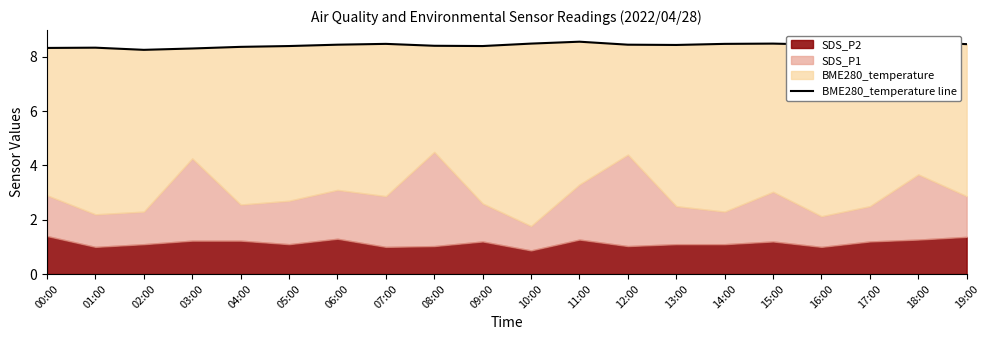

Rank the categories by value from highest to lowest.

11:00, 18:00, 17:00, 10:00, 15:00, 07:00, 14:00, 19:00, 06:00, 12:00, 16:00, 13:00, 08:00, 05:00, 09:00, 04:00, 01:00, 00:00, 03:00, 02:00